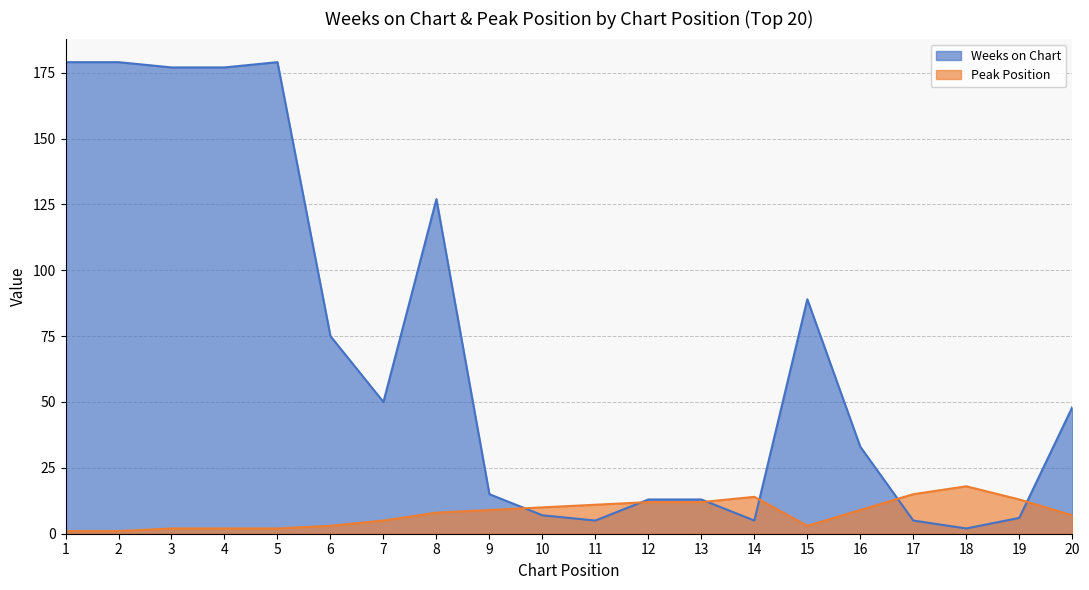

True or false: Weeks on Chart and Peak Position intersect in this chart.

True